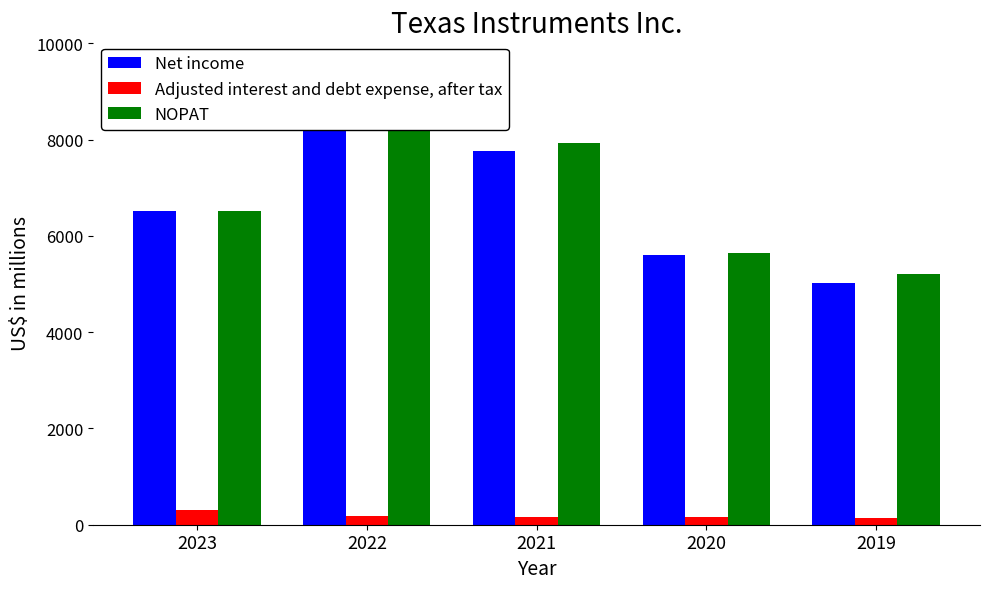

Reading right to left, list all the values displayed in this chart.

Net income: 2019=5017	2020=5595	2021=7769	2022=8749	2023=6510
Adjusted interest and debt expense, after tax: 2019=143	2020=158	2021=155	2022=178	2023=298
NOPAT: 2019=5202	2020=5637	2021=7923	2022=8736	2023=6512